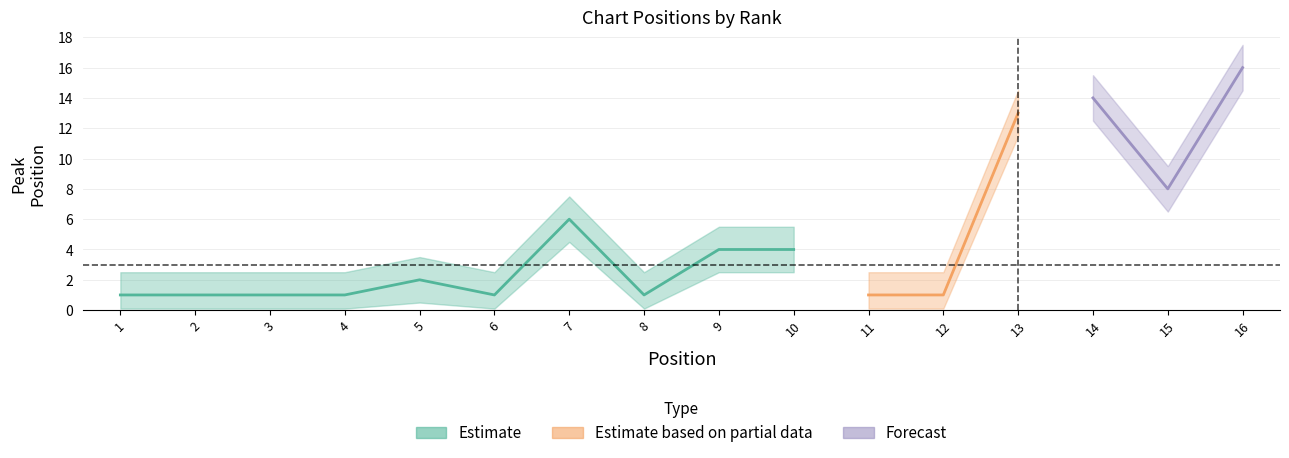

Count the number of categories in the chart.

16